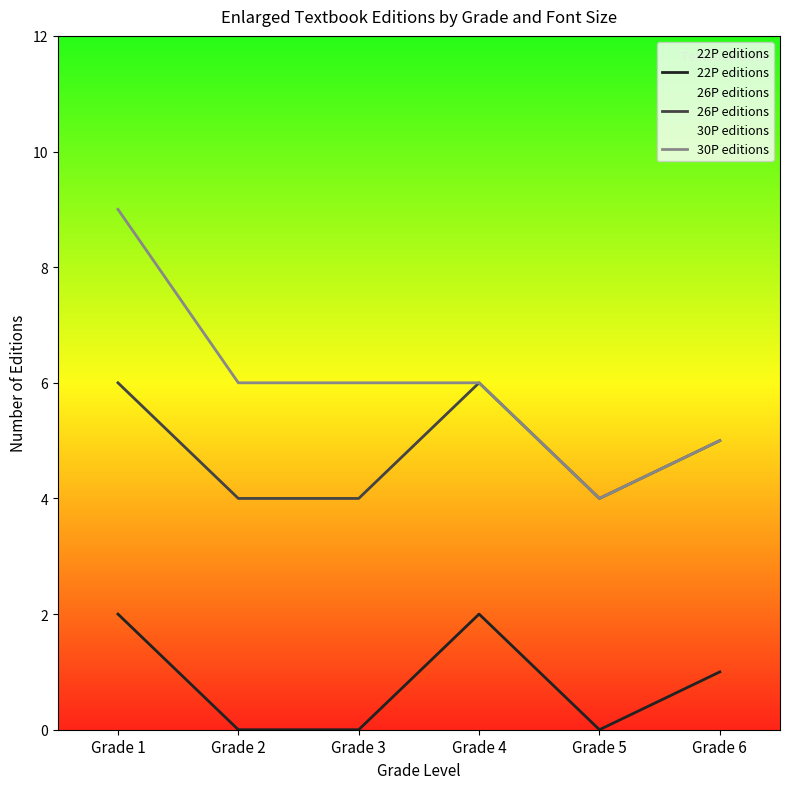

At how many categories does at least one series exceed 7?

1